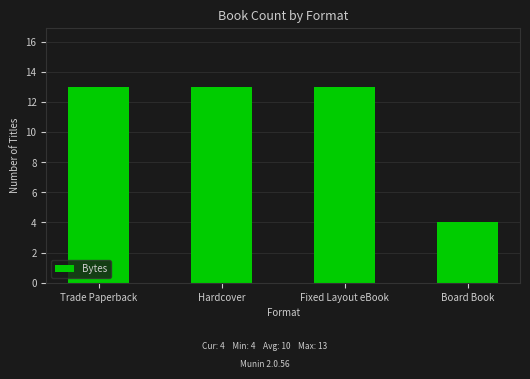

Approximately how many times larger is the value at Fixed Layout eBook compared to Hardcover?

1.0